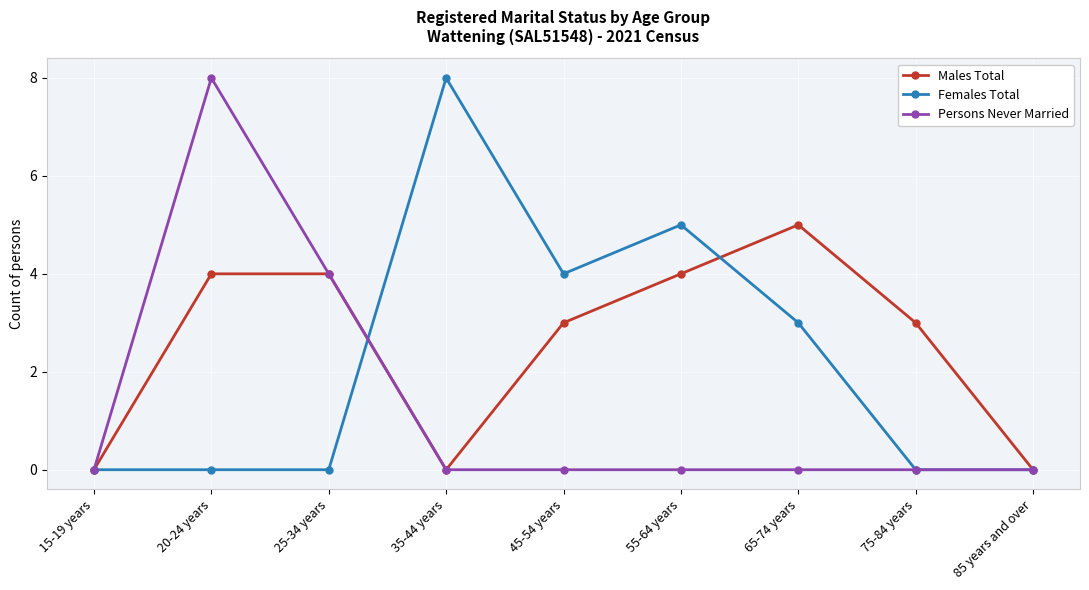

At 65-74 years, list the series in order from smallest to largest.

Persons Never Married, Females Total, Males Total